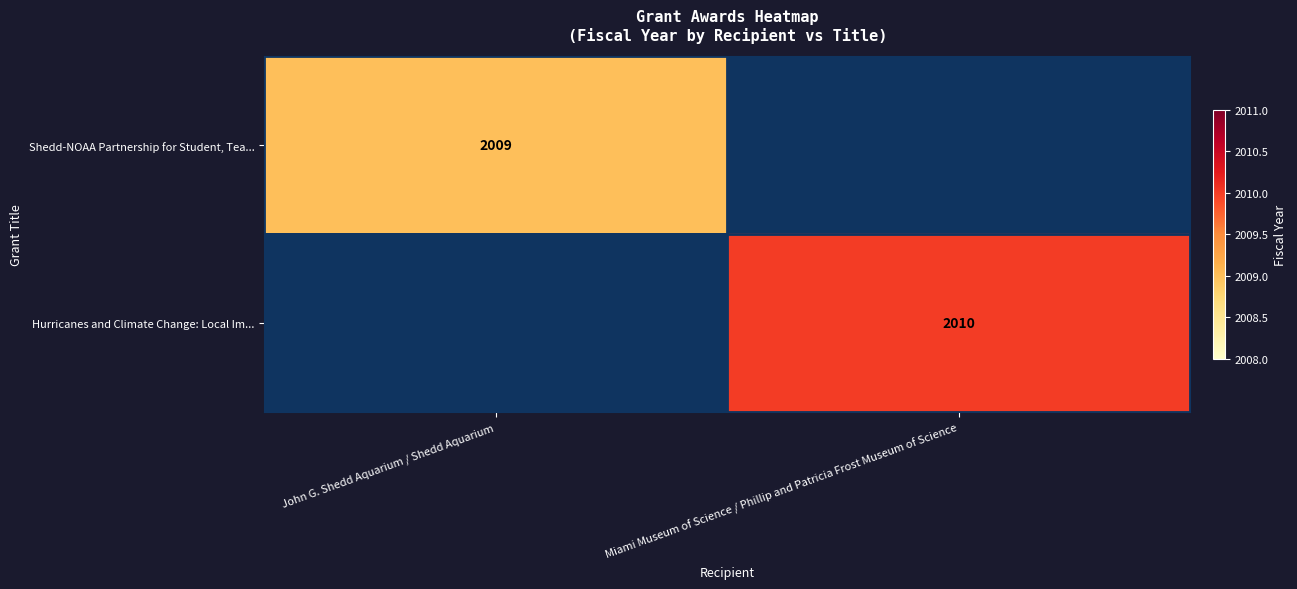

What is the greatest value displayed?

2010.0